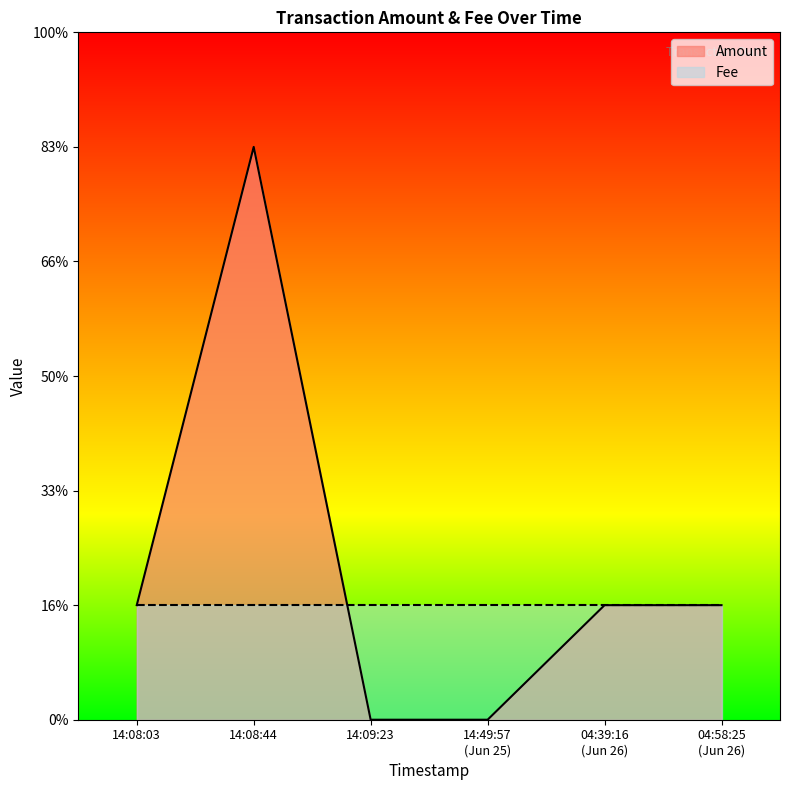

What is the average value?

1